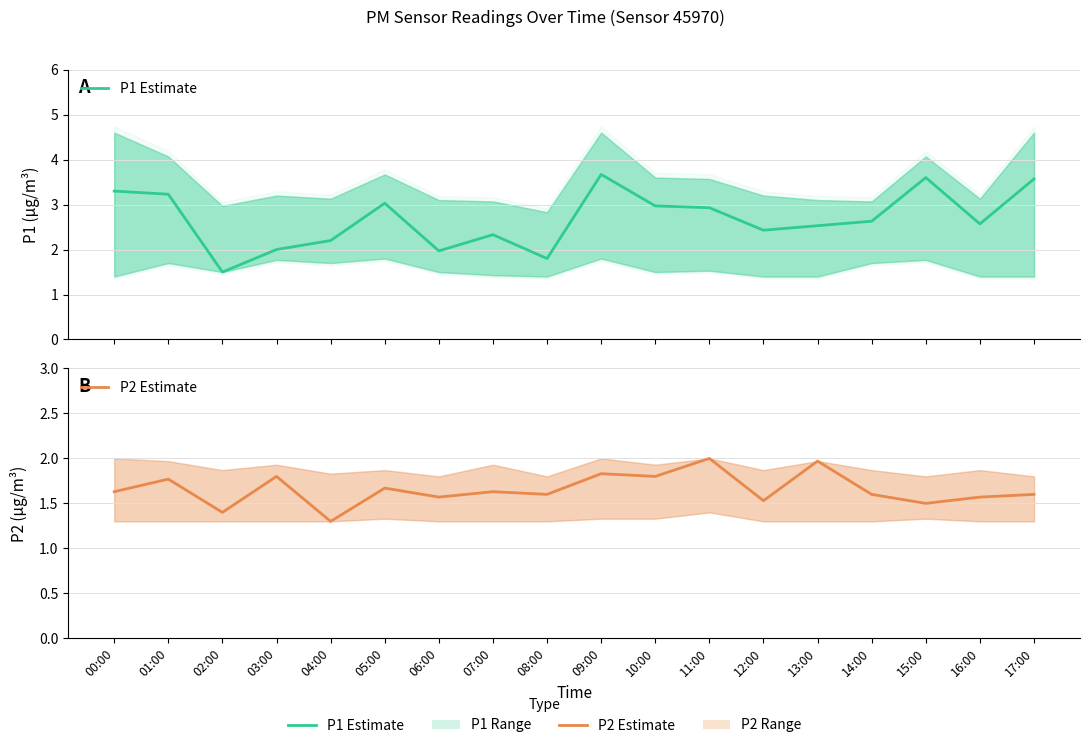

List the labels in order of P1 Estimate value, smallest first.

02:00, 08:00, 06:00, 03:00, 04:00, 07:00, 12:00, 13:00, 16:00, 14:00, 11:00, 10:00, 05:00, 01:00, 00:00, 17:00, 15:00, 09:00